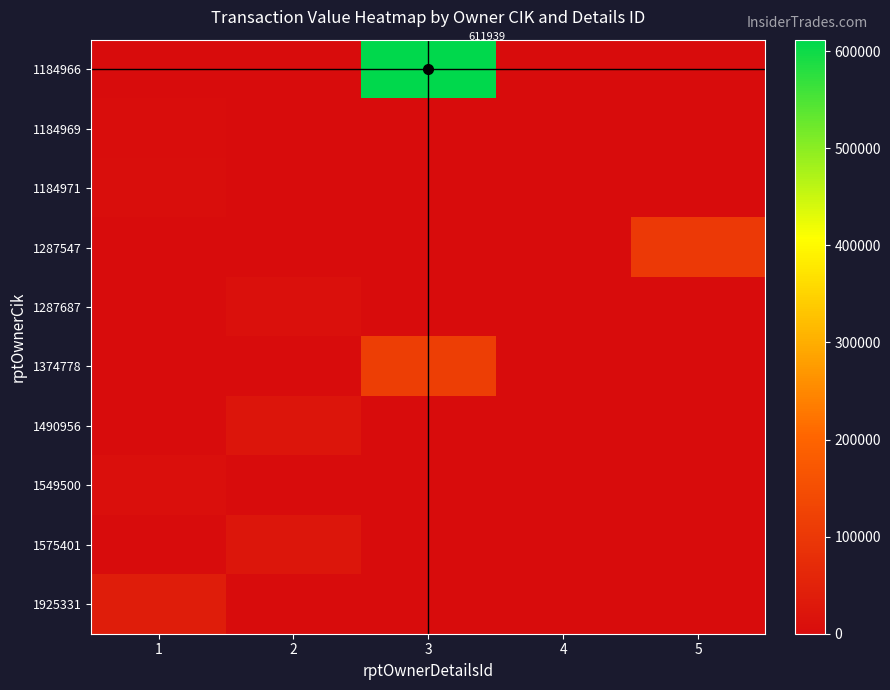

The value of 1287547 at 5 is 104610. True or false?

True